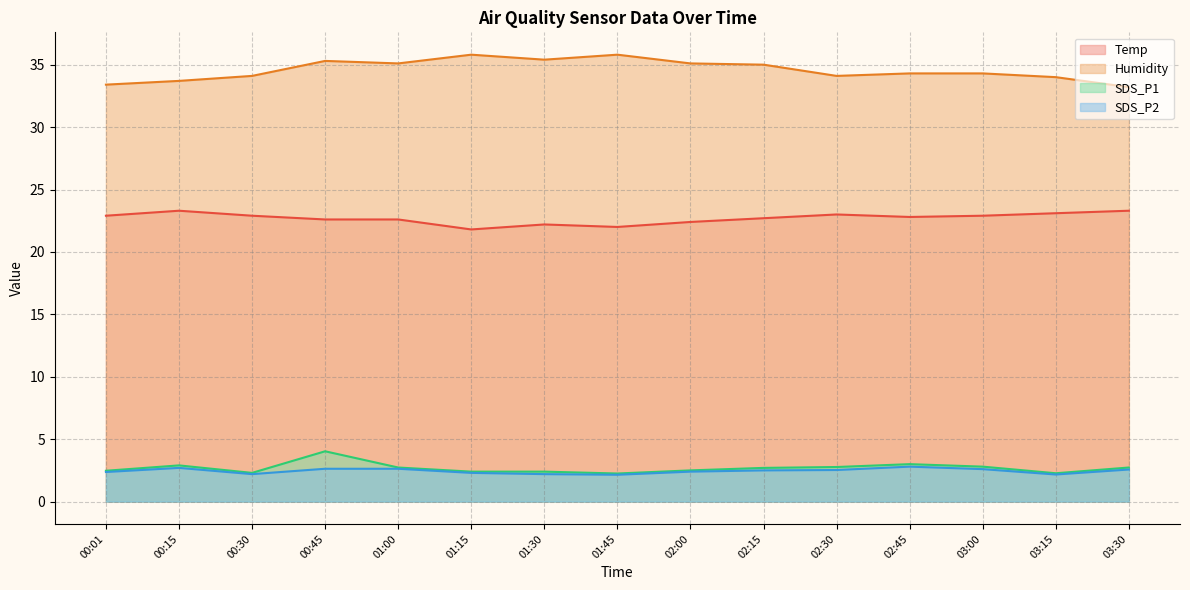

What is the difference between the SDS_P1 values at 02:00 and 03:30?

0.2